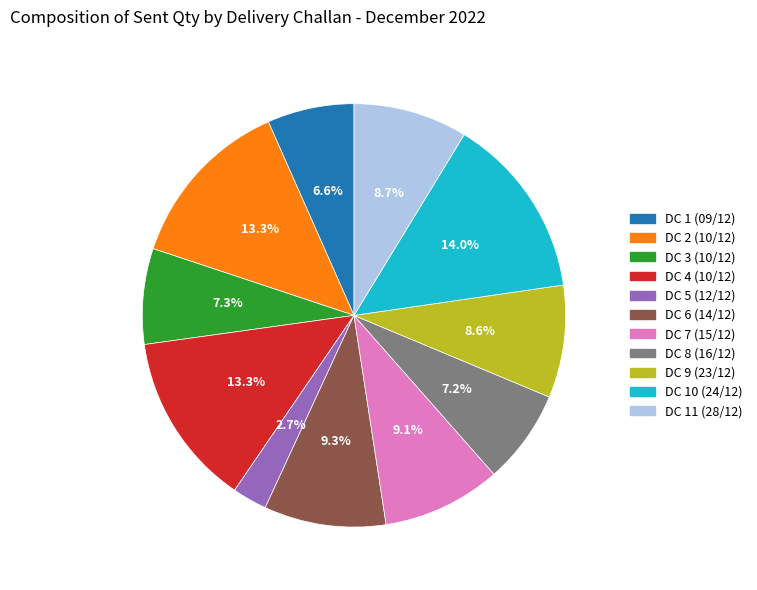

Is it true that DC 2 (10/12) is 26% of the pie?

False